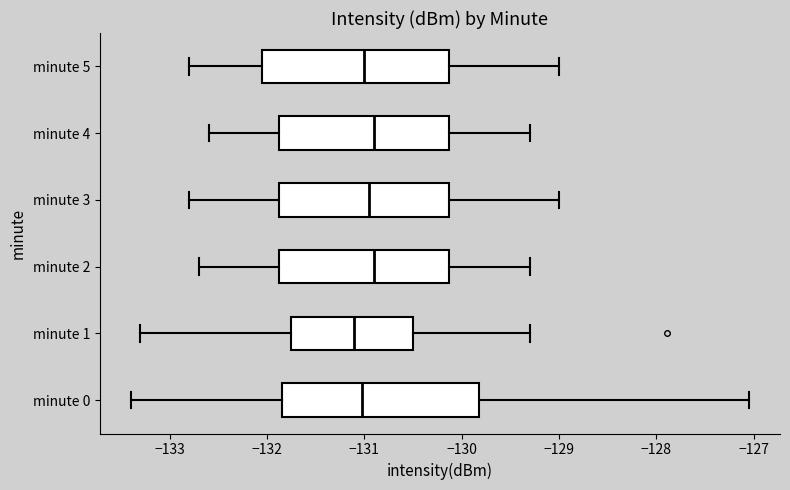

Which box is the widest, from its left edge to its right edge?

minute 0